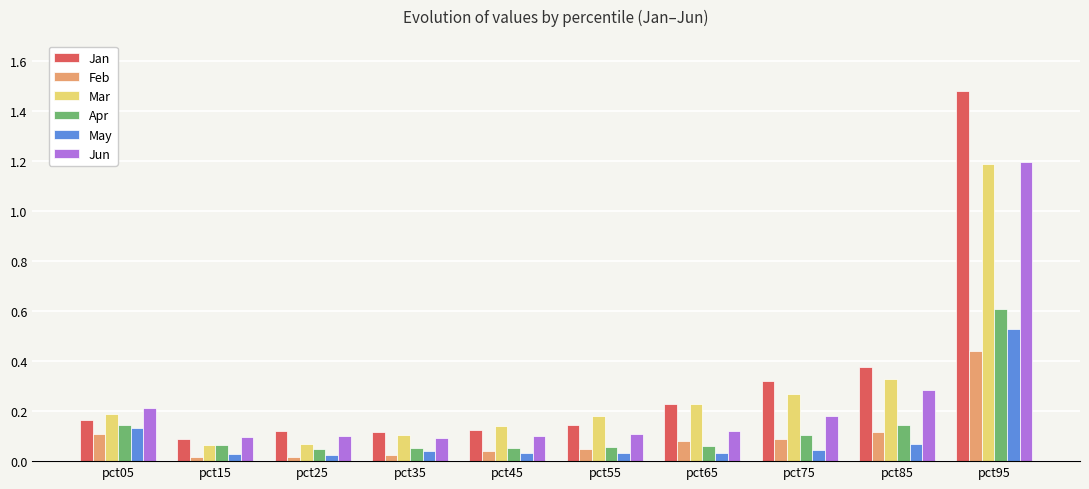

Which series has the largest range (max minus min)?

Jan